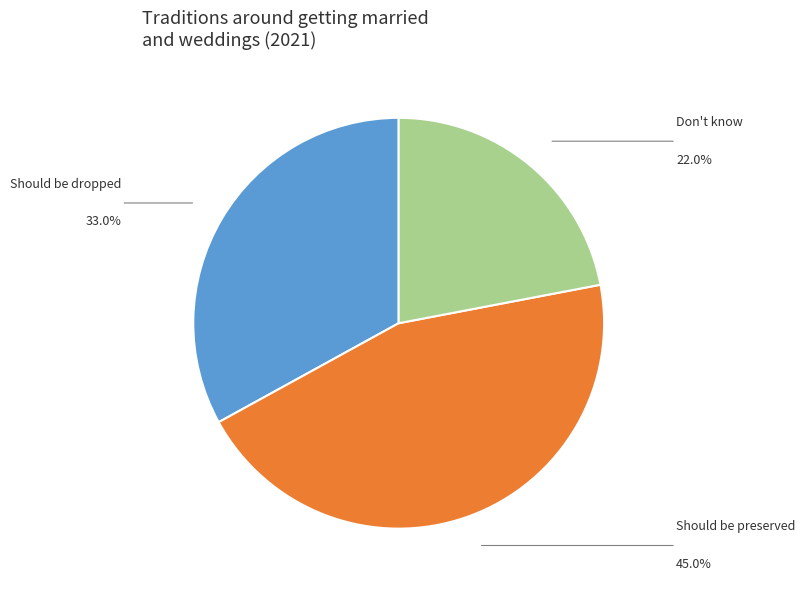

Is there a majority slice in this chart?

No